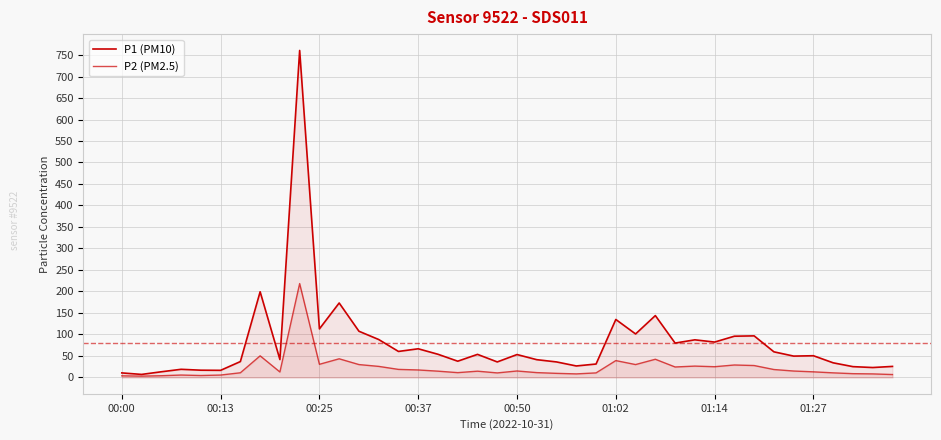

What is the maximum value for P1 (PM10)?

760.6